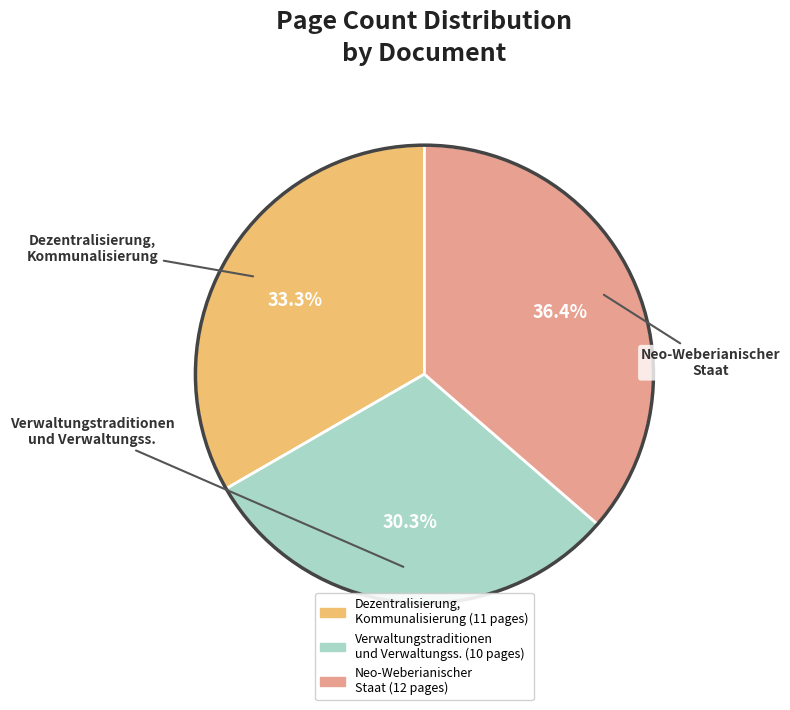

Is there any slice that represents more than half of the pie?

No